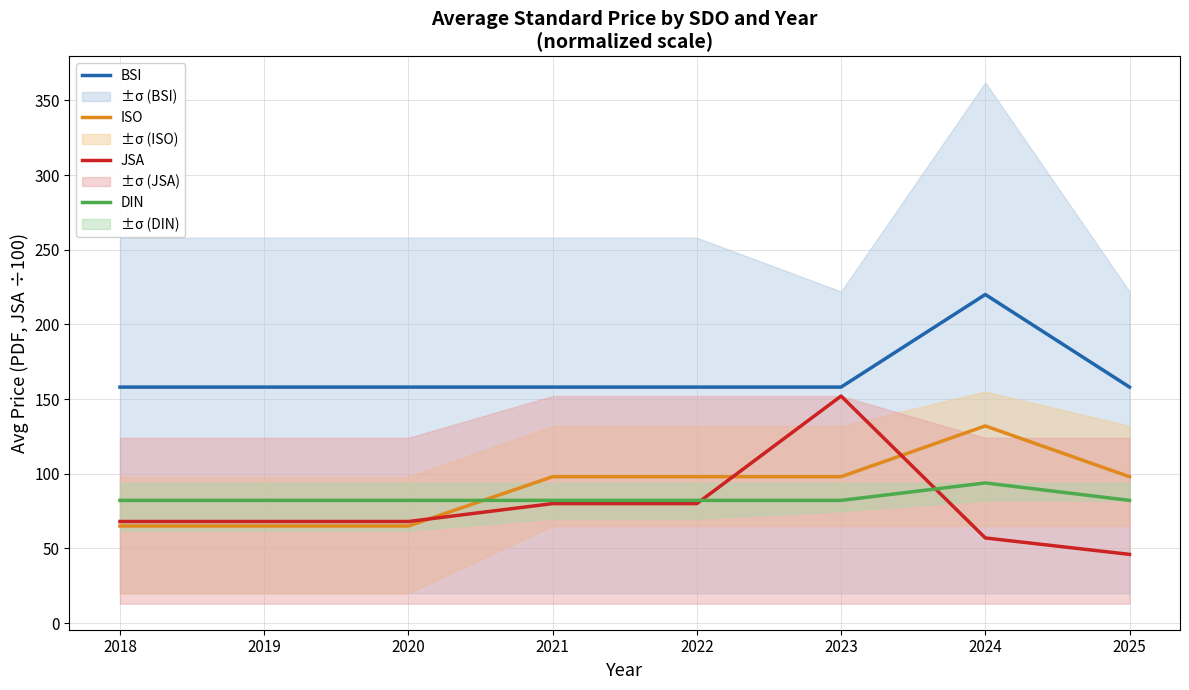

Rank the series at 2024 from lowest to highest value.

JSA, DIN, ISO, BSI